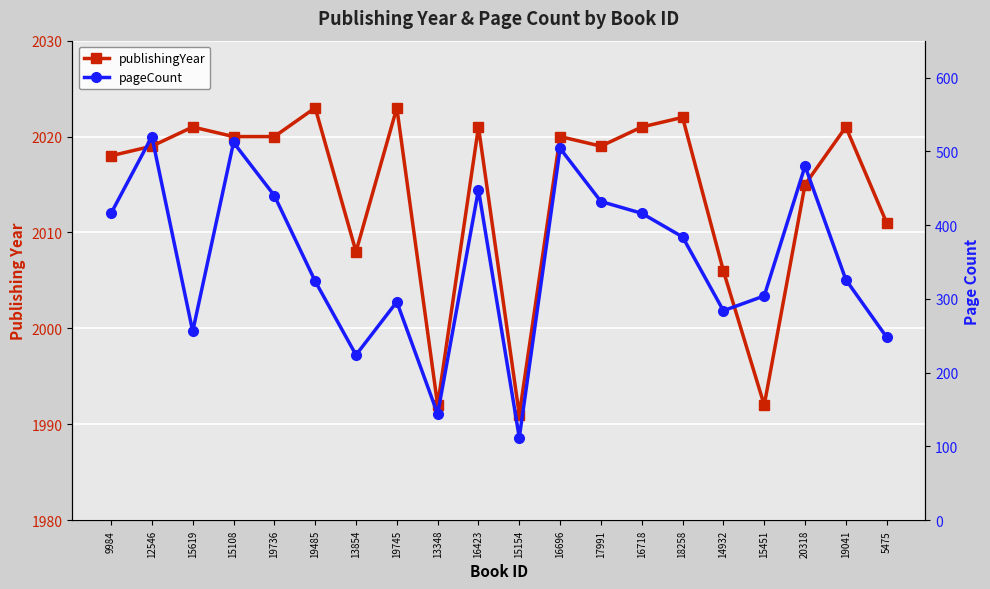

List the series in order of their overall mean, highest first.

publishingYear, pageCount